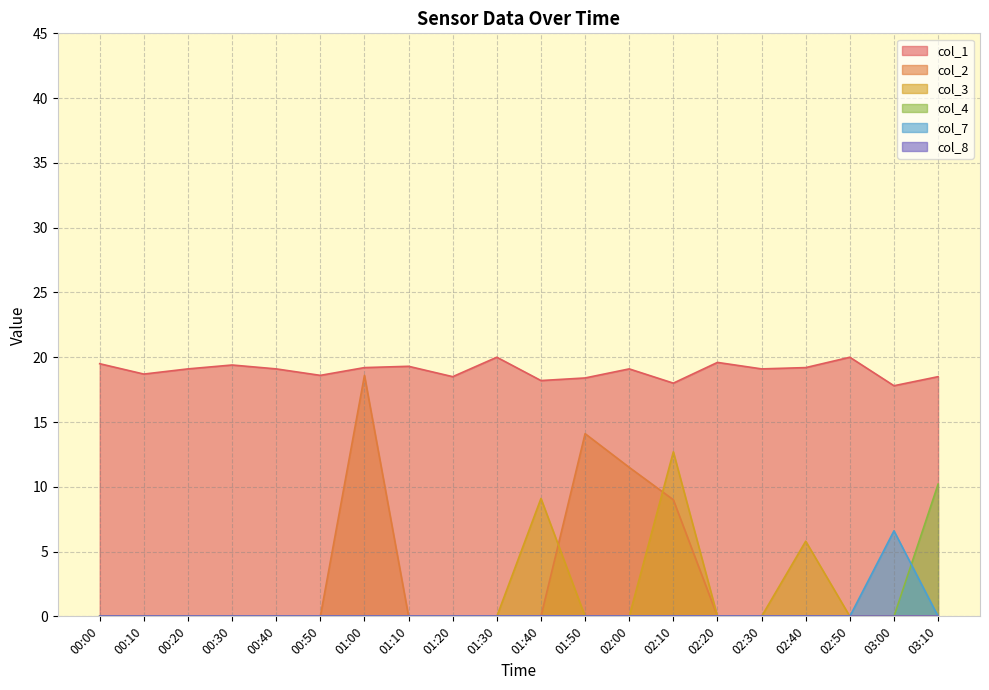

Between 01:50 and 00:30, which is larger?

00:30